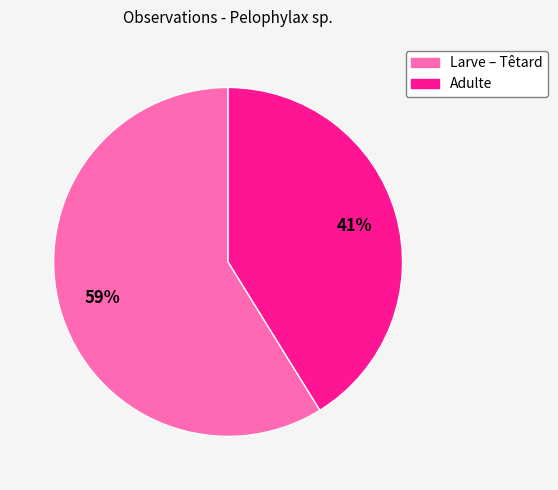

To the nearest percent, what portion does Adulte represent?

41%